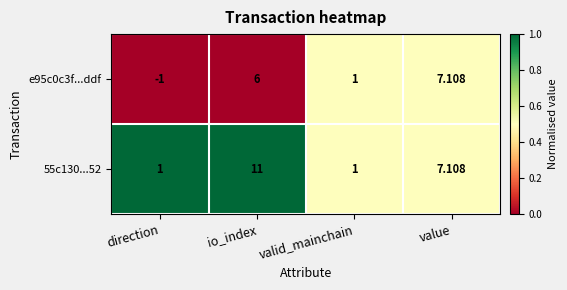

At which label does 55c130...52 first exceed 7?

io_index